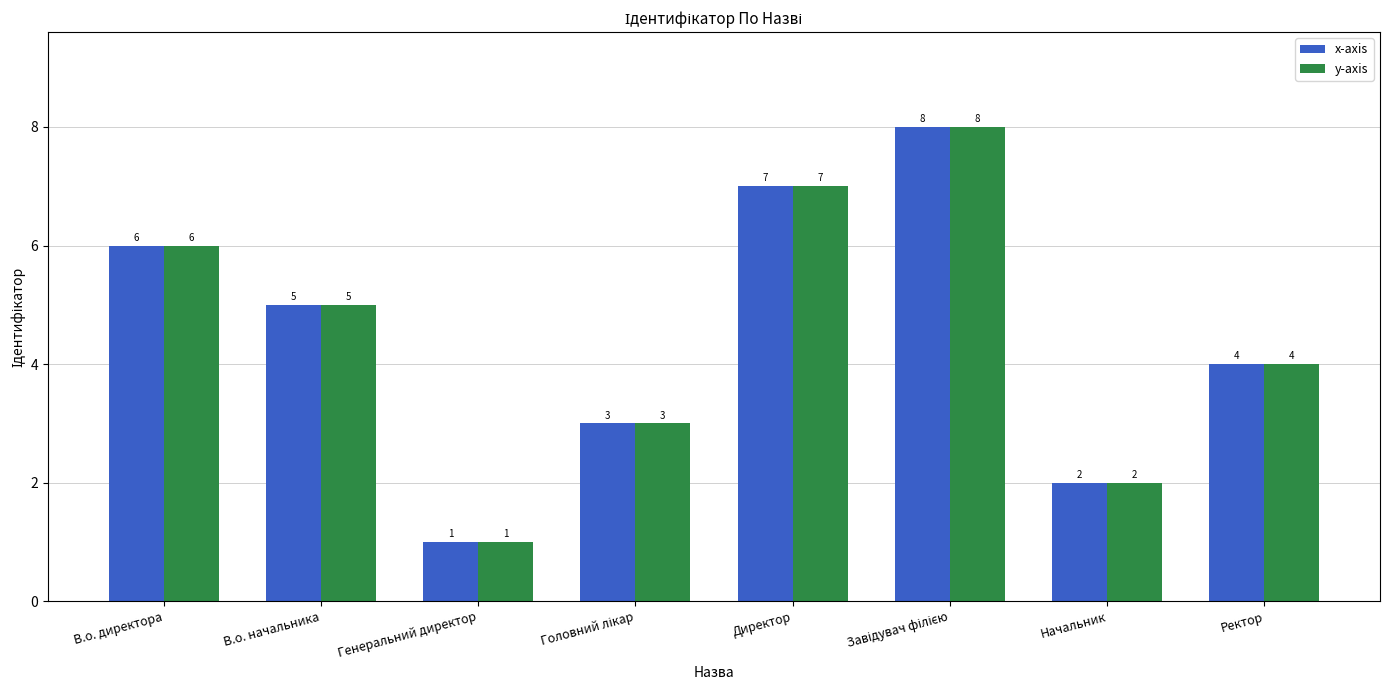

What is the difference between the maximum and minimum values in the x-axis series?

7